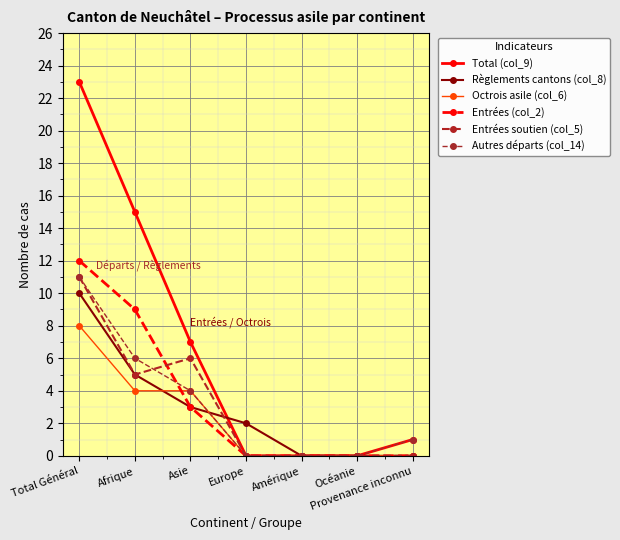

What are all the series names shown in the legend?

Total (col_9), Règlements cantons (col_8), Octrois asile (col_6), Entrées (col_2), Entrées soutien (col_5), Autres départs (col_14)